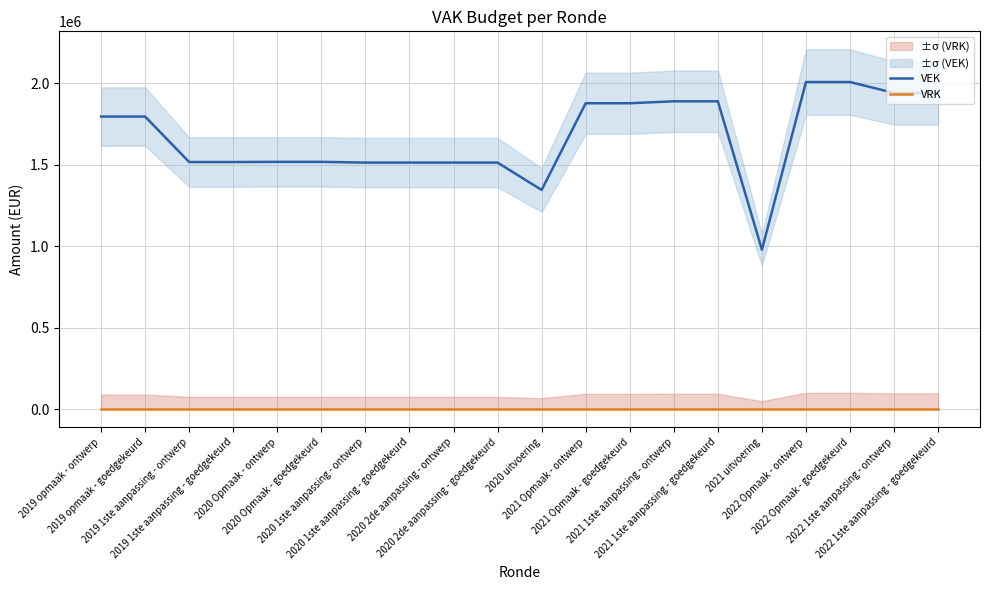

What are all the series names shown in the legend?

VEK, VRK